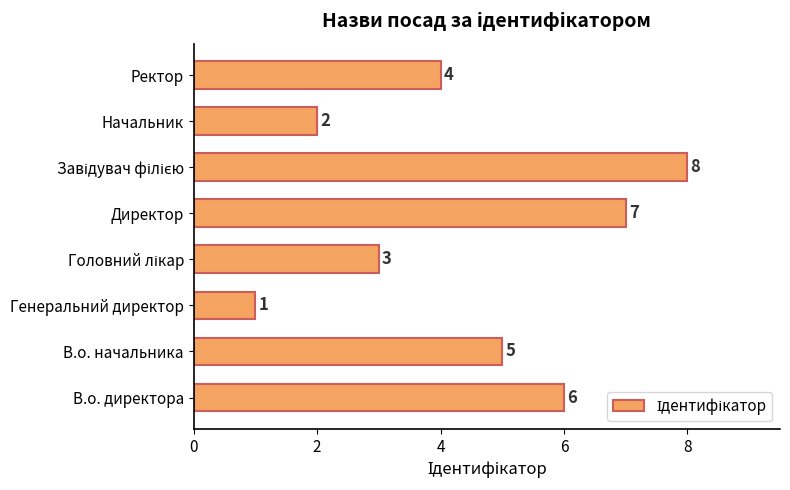

What is the sum of all values?

36